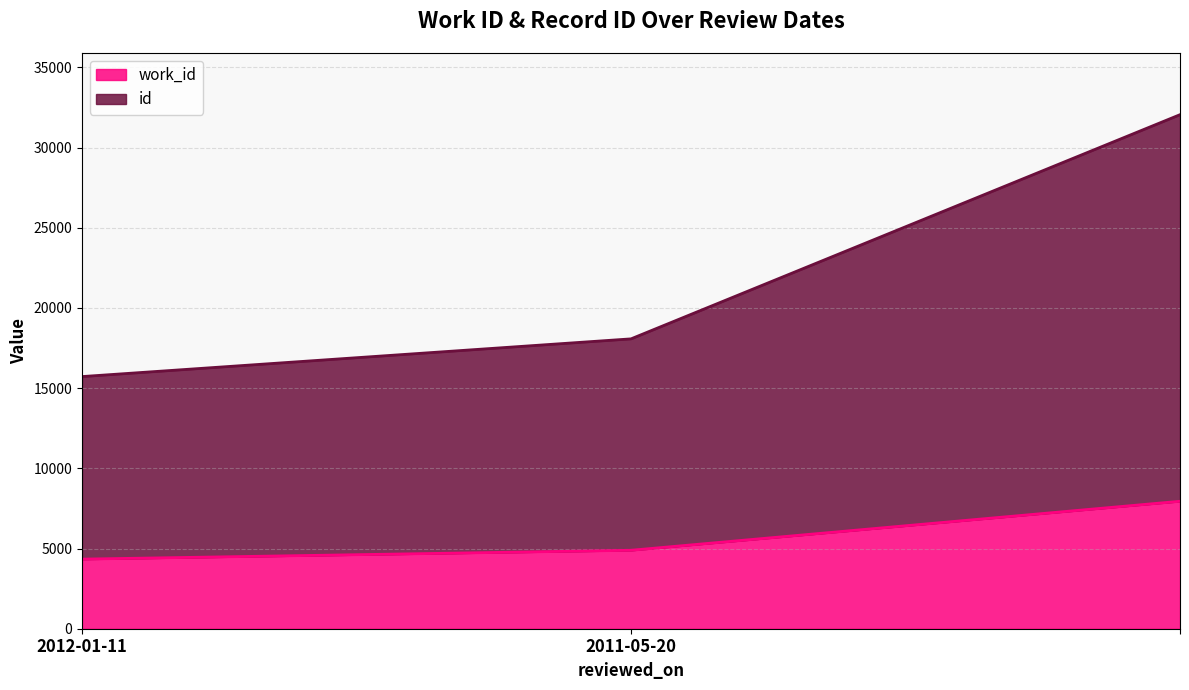

What is the label of the 1st point from the left?

2012-01-11